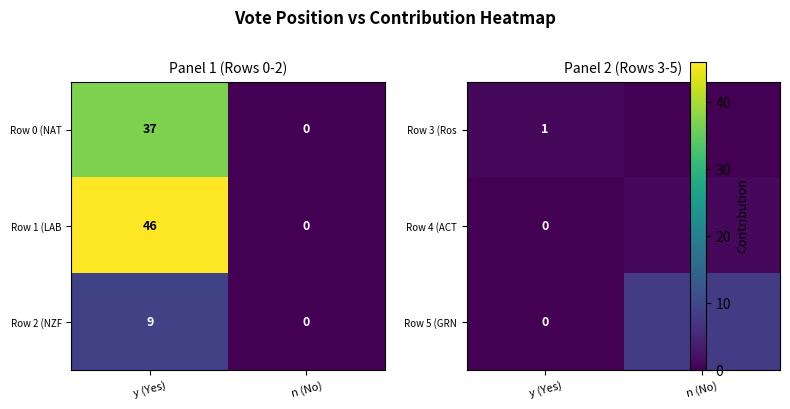

Rank the categories by Row 0 (NAT value from lowest to highest.

n (No), y (Yes)